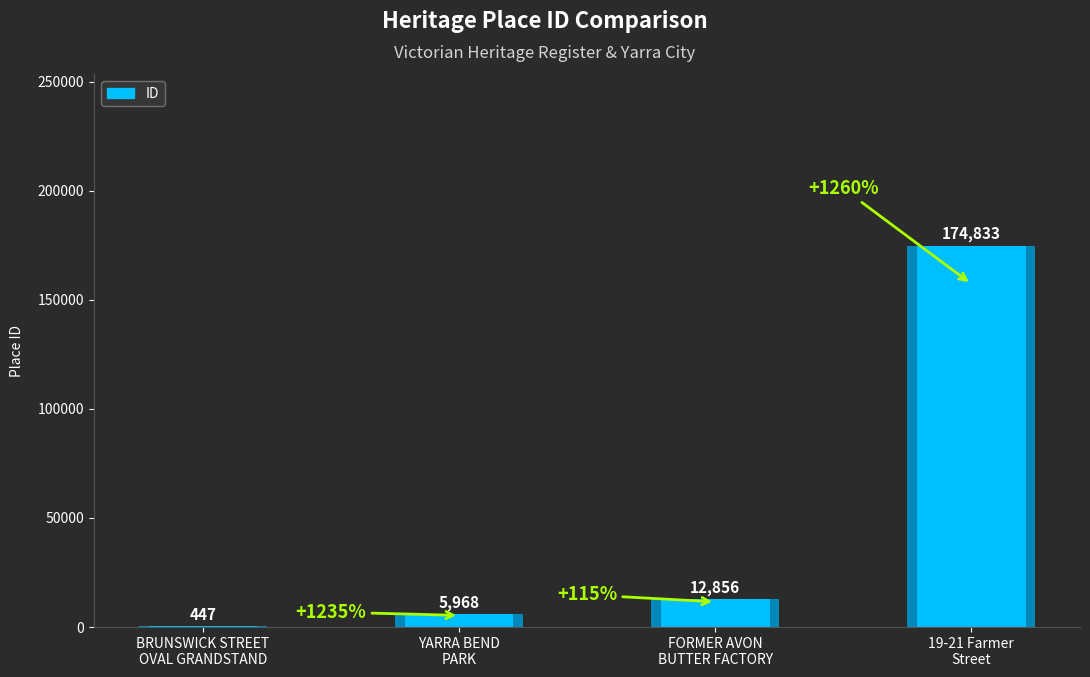

True or false: the data shows 174833 at 19-21 Farmer
Street.

True